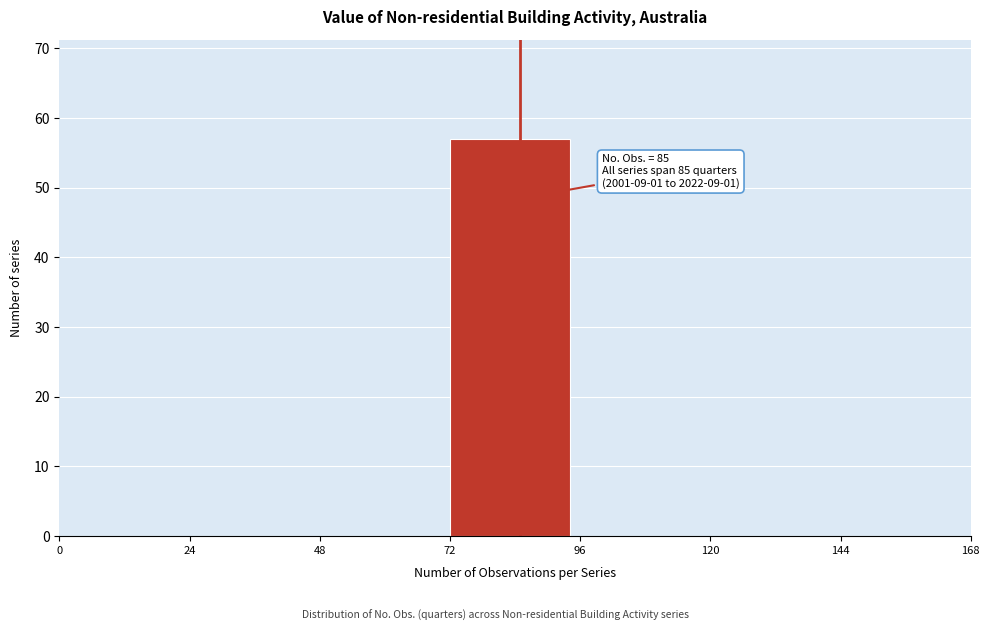

Which range on the x-axis has the tallest bar?

72 to 96